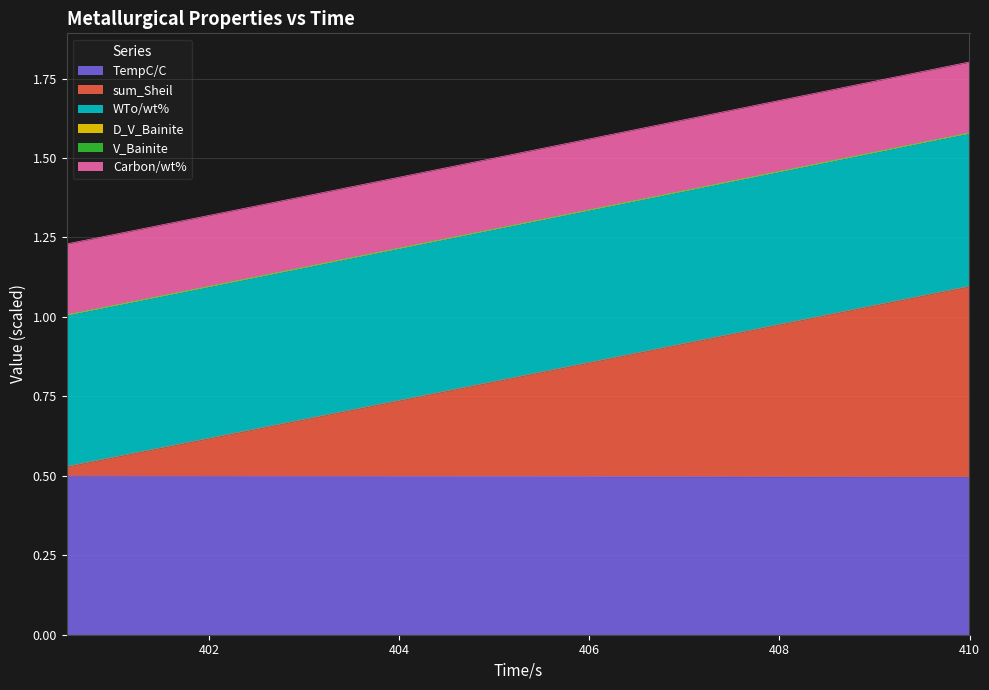

What position from the right is 408?

16